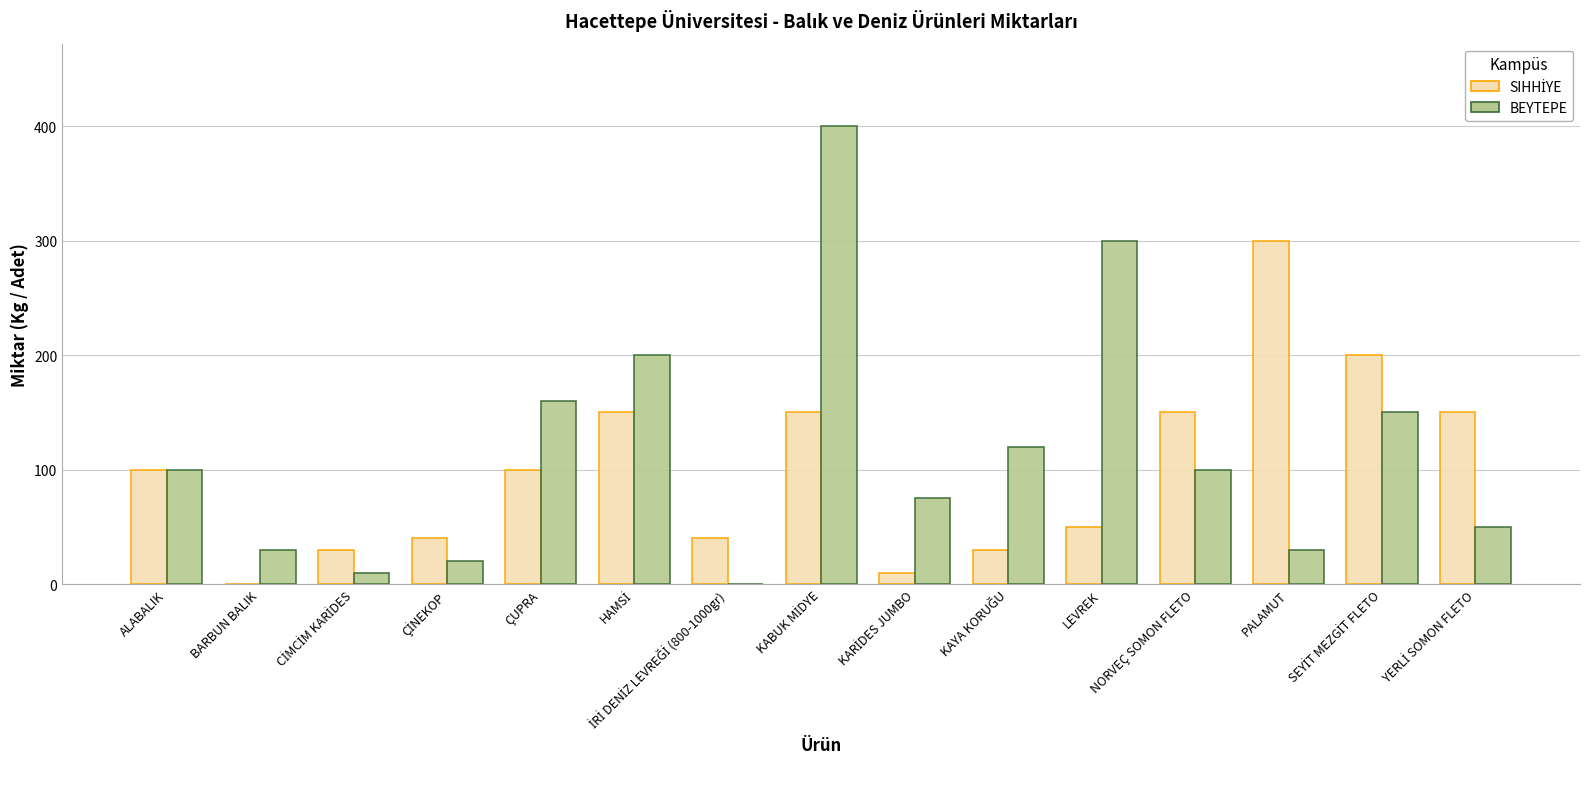

What is the total value across all series at BARBUN BALIK?

30